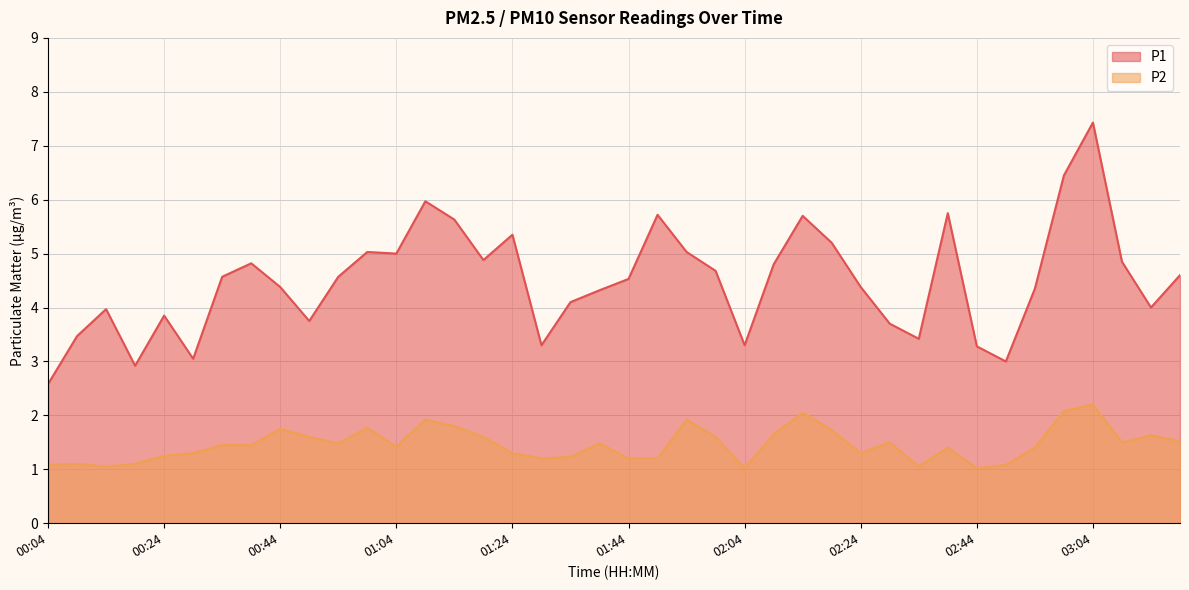

What is the value of the P2 point at the 38th from the left?

1.5